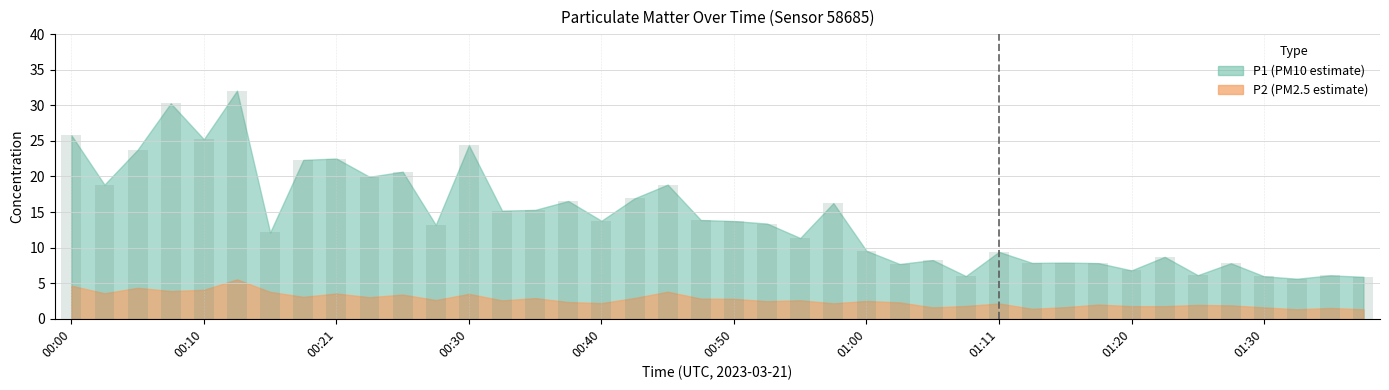

What is the average value?

14.3